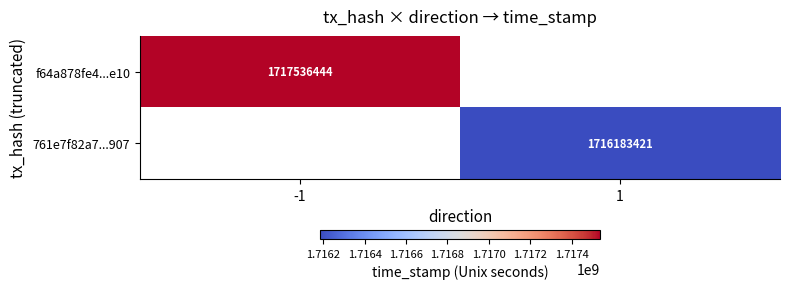

True or false: f64a878fe4...e10 has a value of 2699002785 at -1.

False